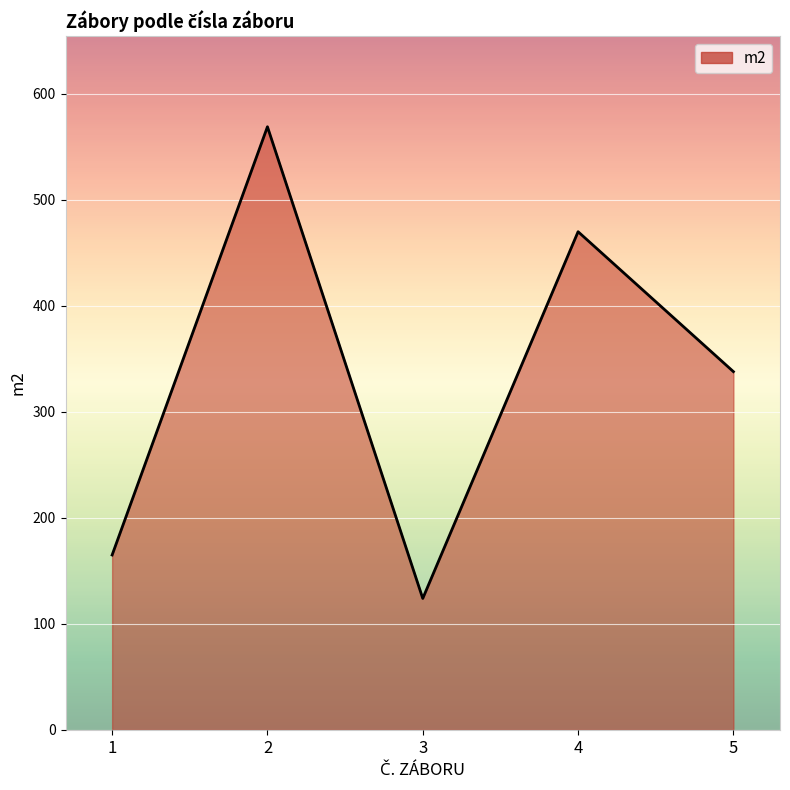

At which category does the chart reach its peak across all series?

2